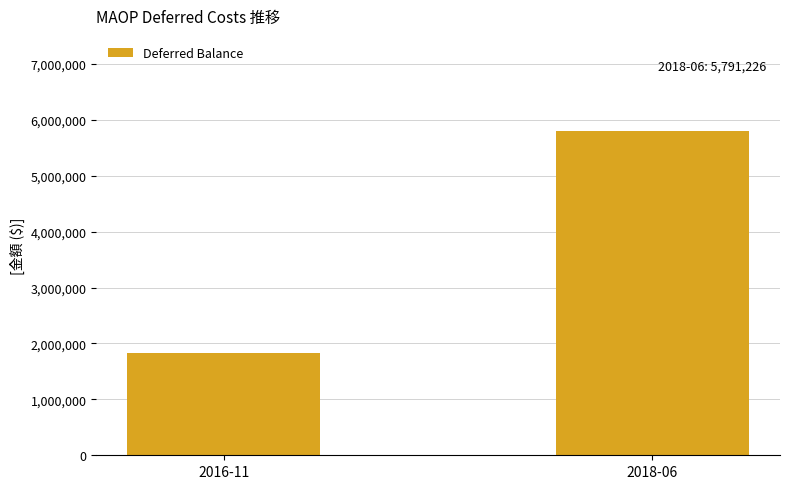

What is the difference between the values at 2018-06 and 2016-11?

3961642.7